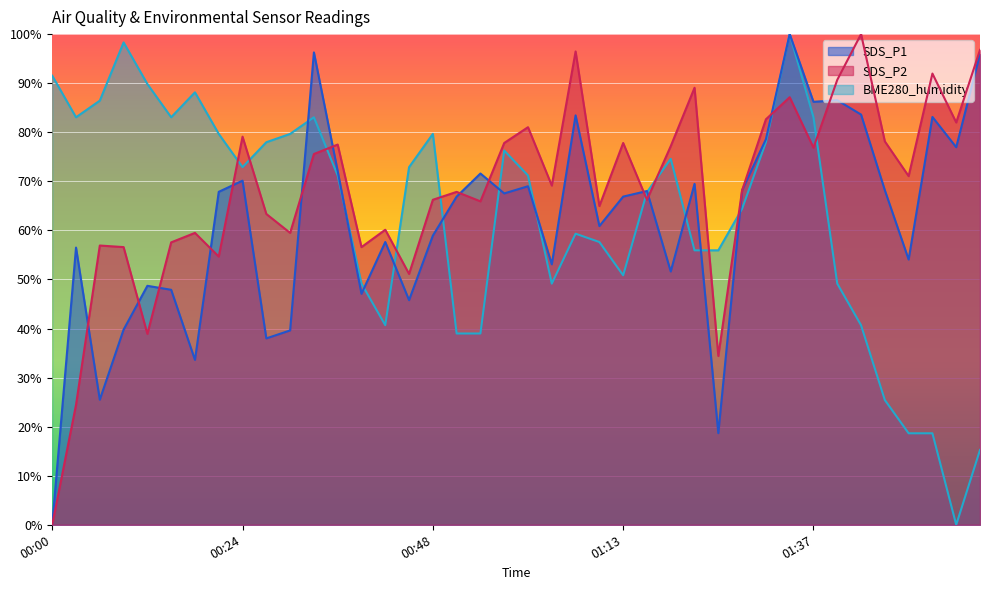

What is the label of the 2nd point from the left?

00:03